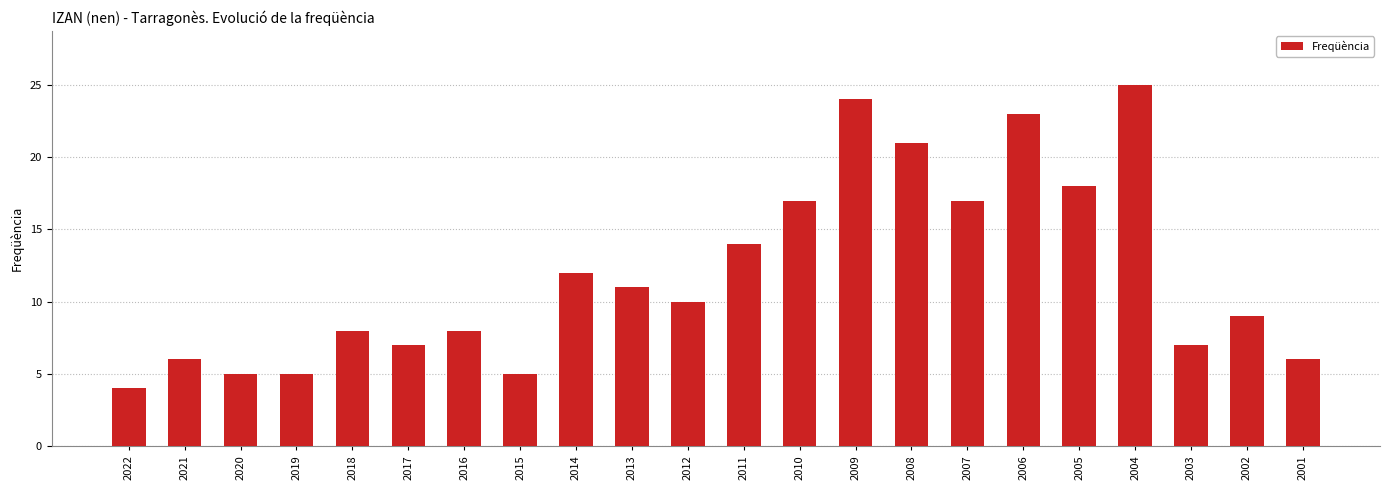

What is the difference between the maximum and minimum values?

21